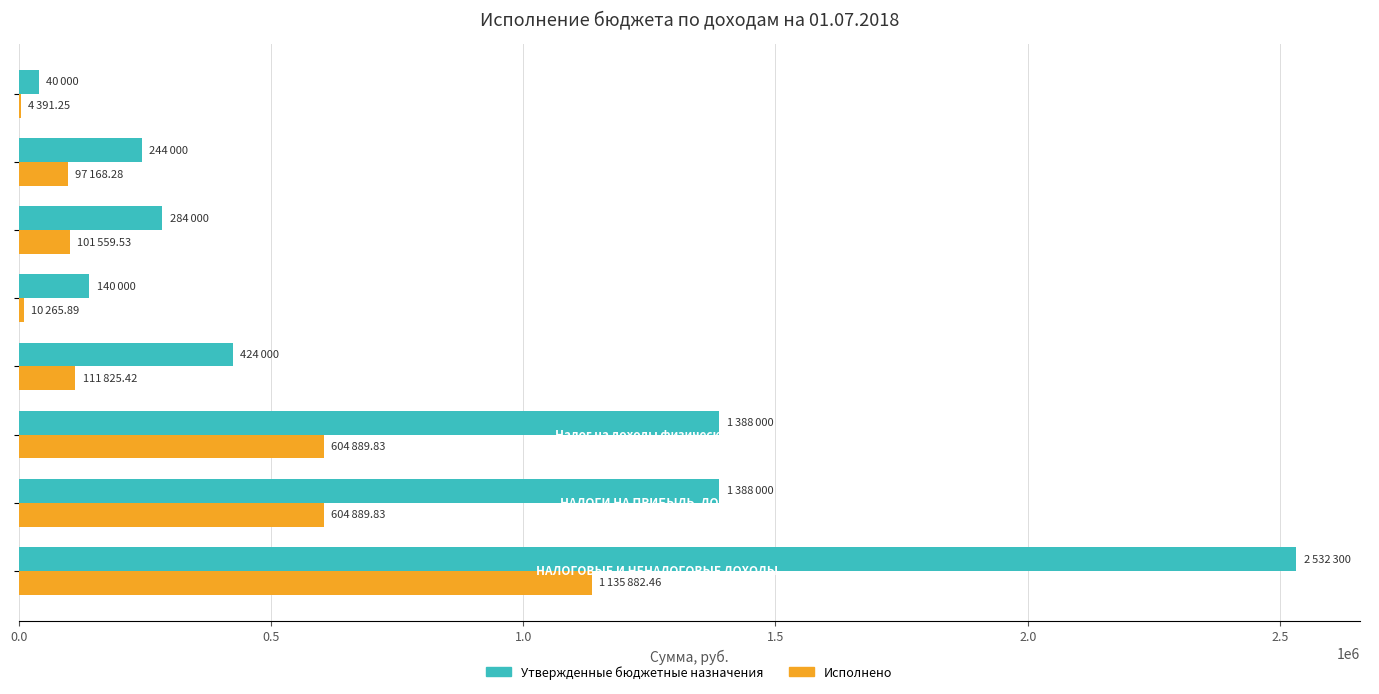

What is the maximum value shown in the chart?

2532300.0